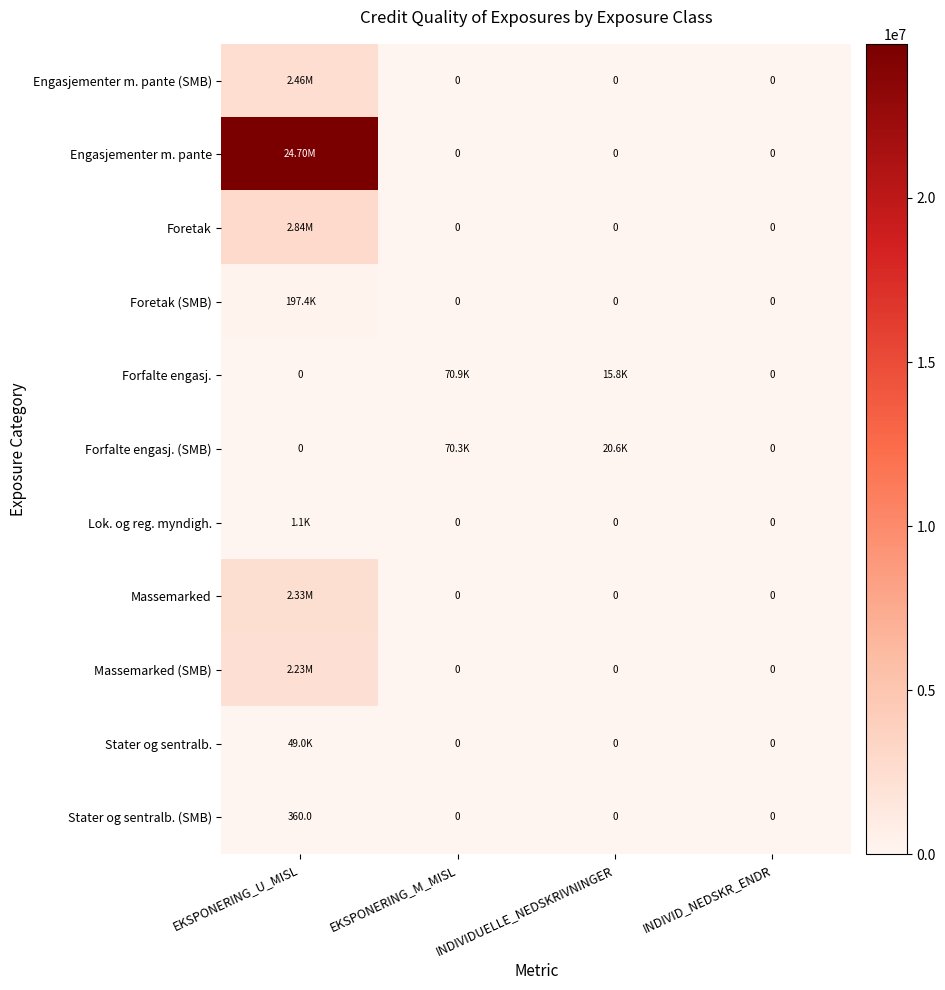

Which series changed the most between EKSPONERING_M_MISL and INDIVID_NEDSKR_ENDR?

Forfalte engasj.